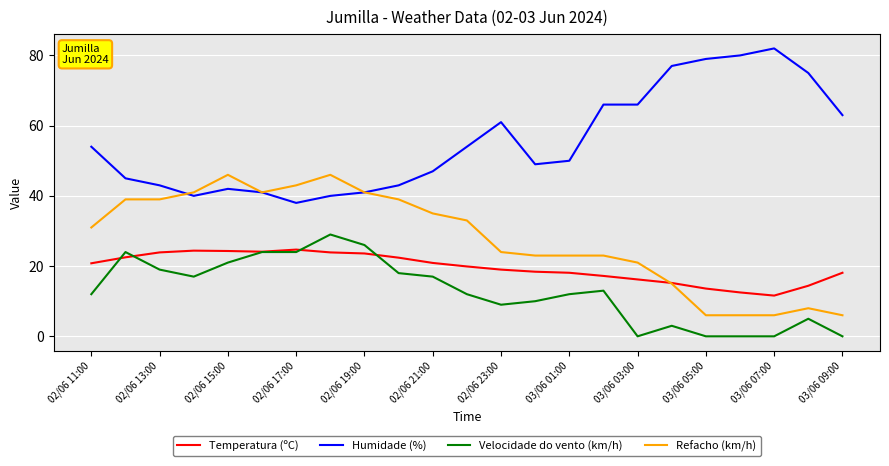

True or false: Velocidade do vento (km/h) and Humidade (%) intersect in this chart.

False